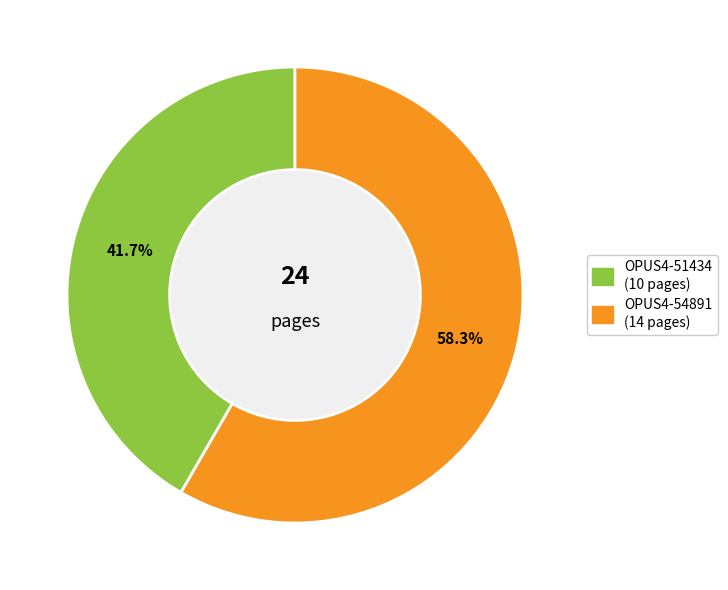

Is it true that OPUS4-54891 is 58% of the pie?

True